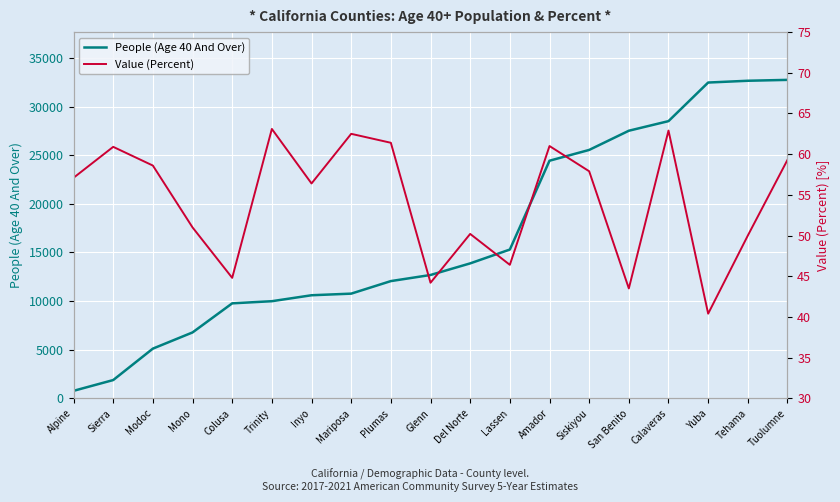

At how many categories does at least one series exceed 17964?

7